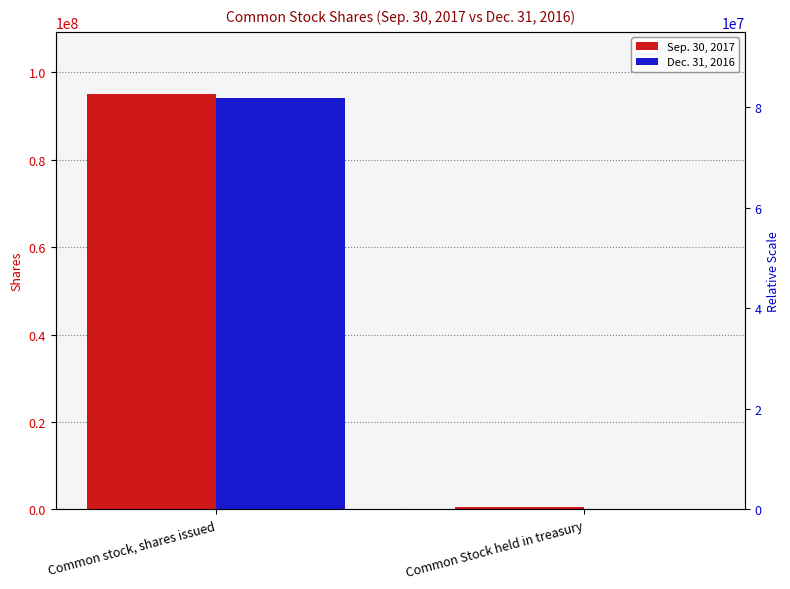

What is the average value of the Dec. 31, 2016 series?

47156066